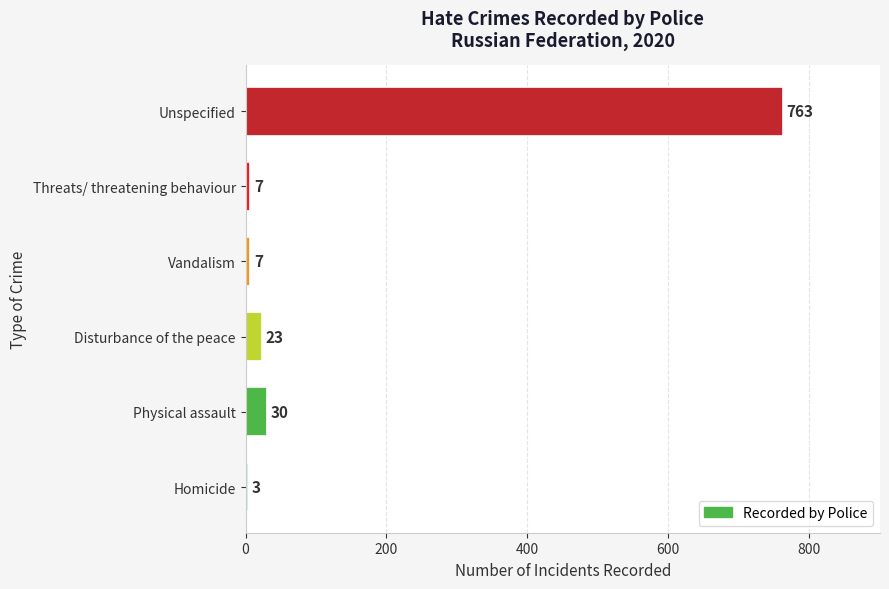

How many bars are there in total?

6